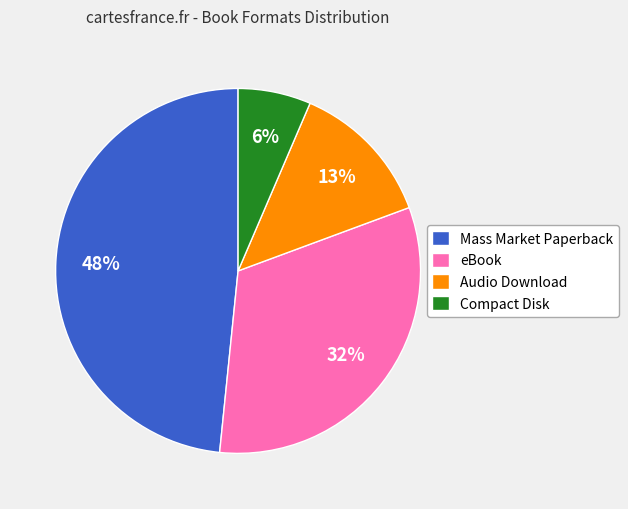

Which category has the biggest portion of the pie?

Mass Market Paperback